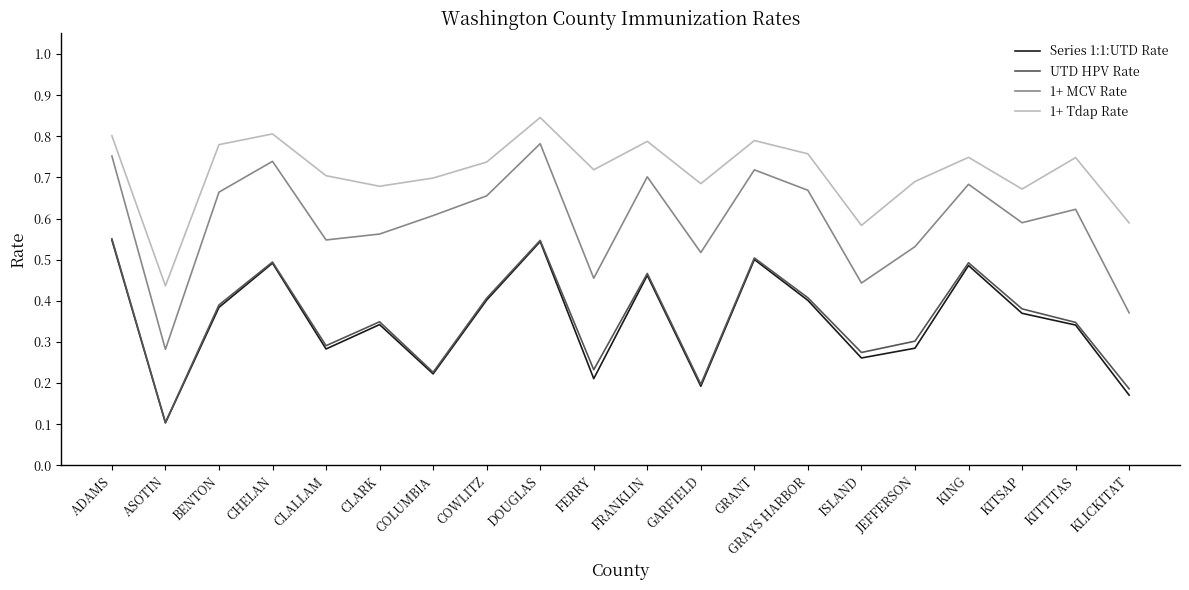

How many interior local peaks does the 1+ Tdap Rate series have?

6